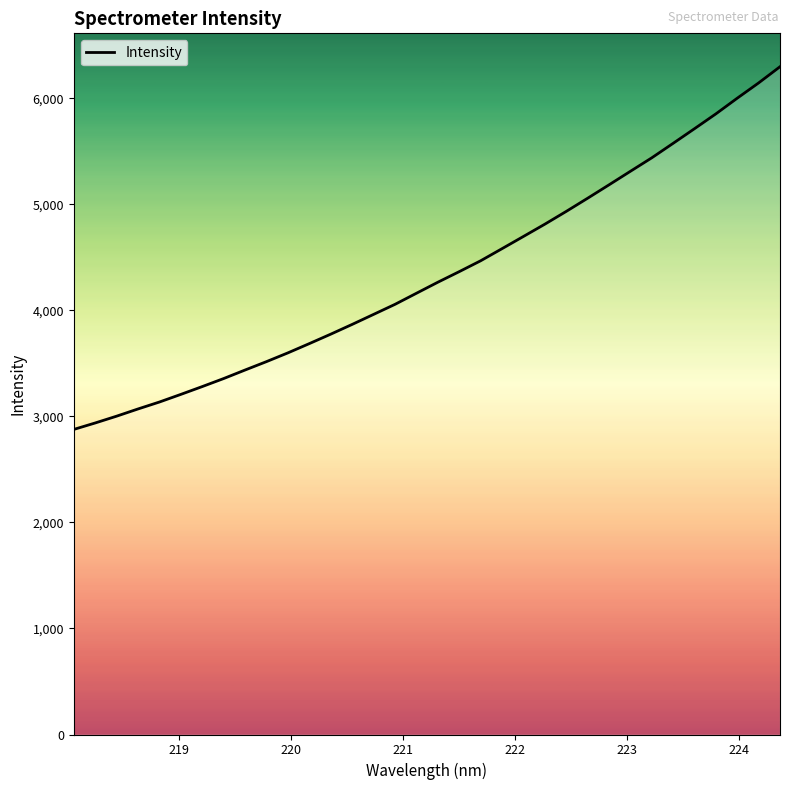

What is the average value?

4341.2